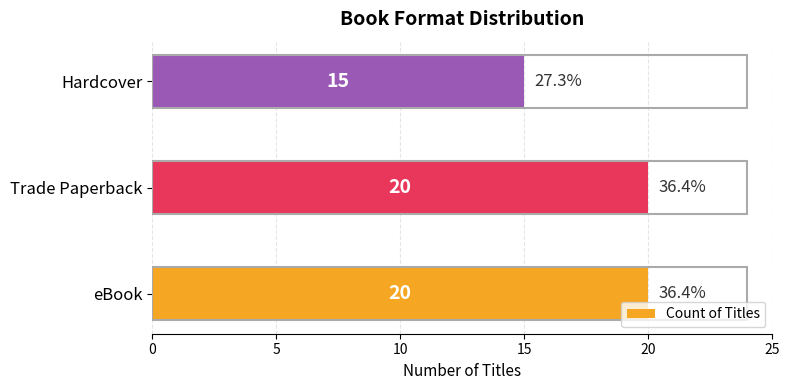

How many values are between 15 and 20?

3